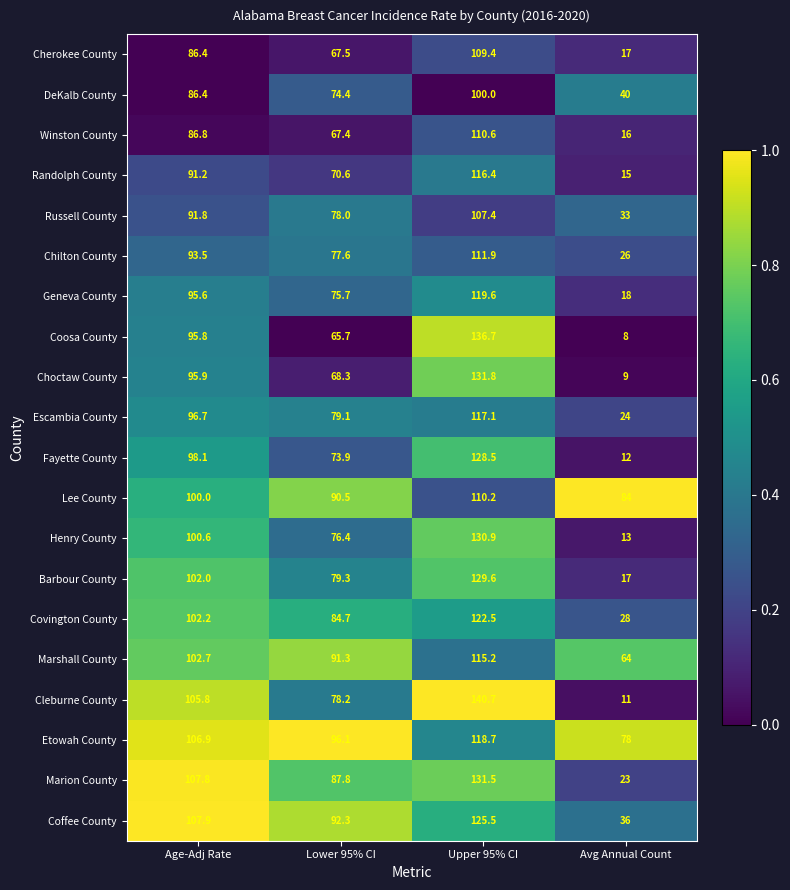

What is the difference between the maximum and minimum values in the Marshall County series?

51.2